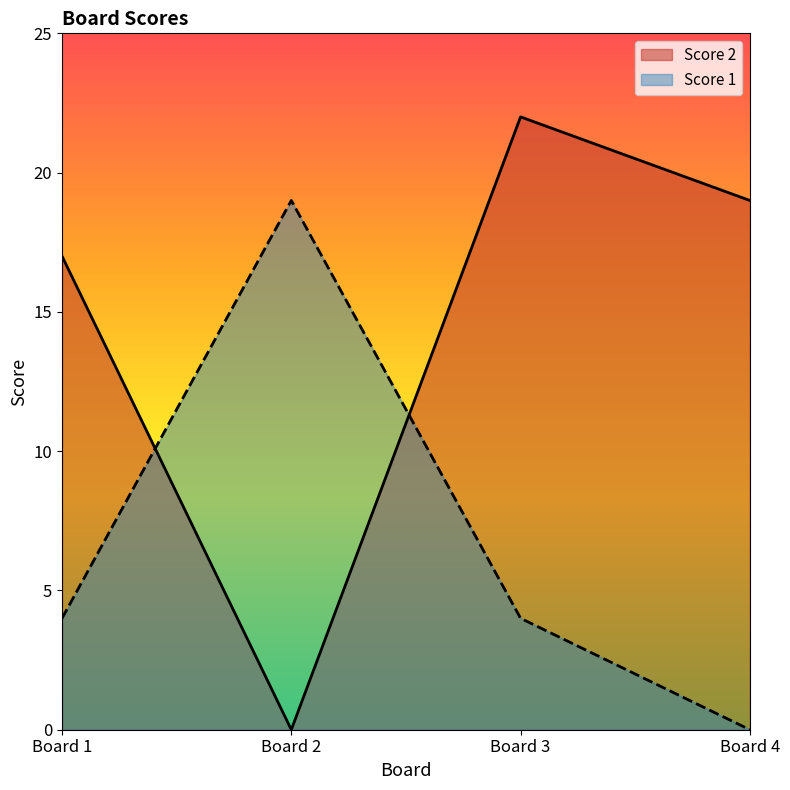

List the series in order of their peak value, highest first.

Score 2, Score 1